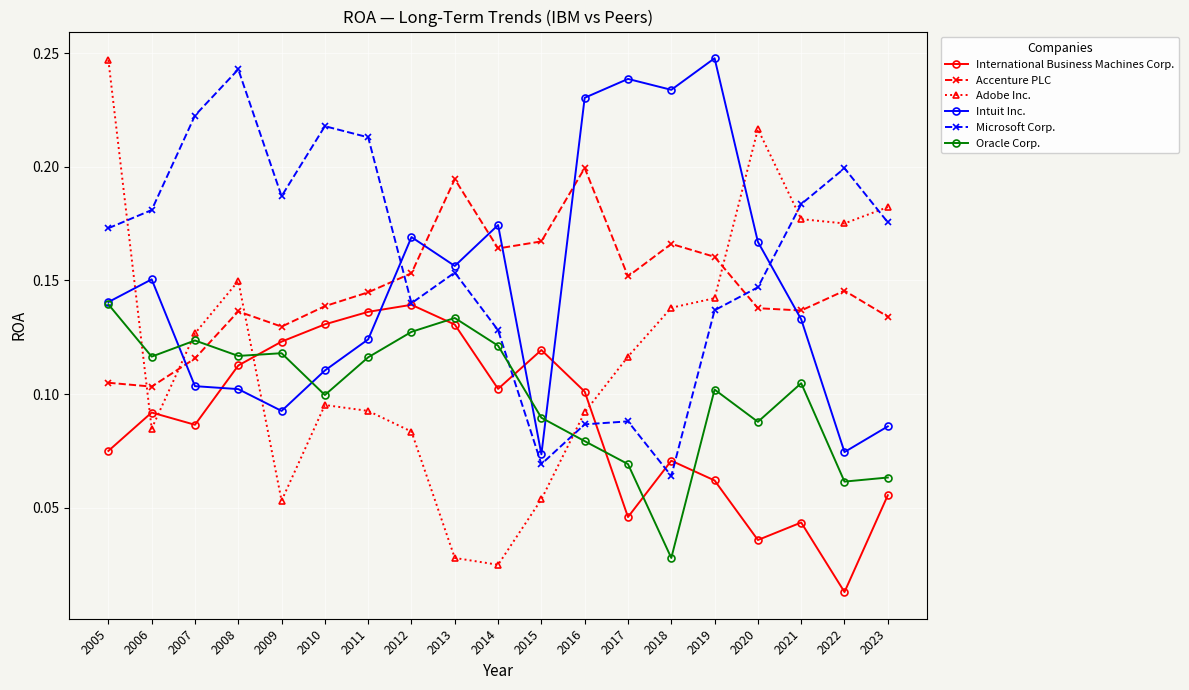

True or false: Intuit Inc. and Microsoft Corp. cross at least once.

True